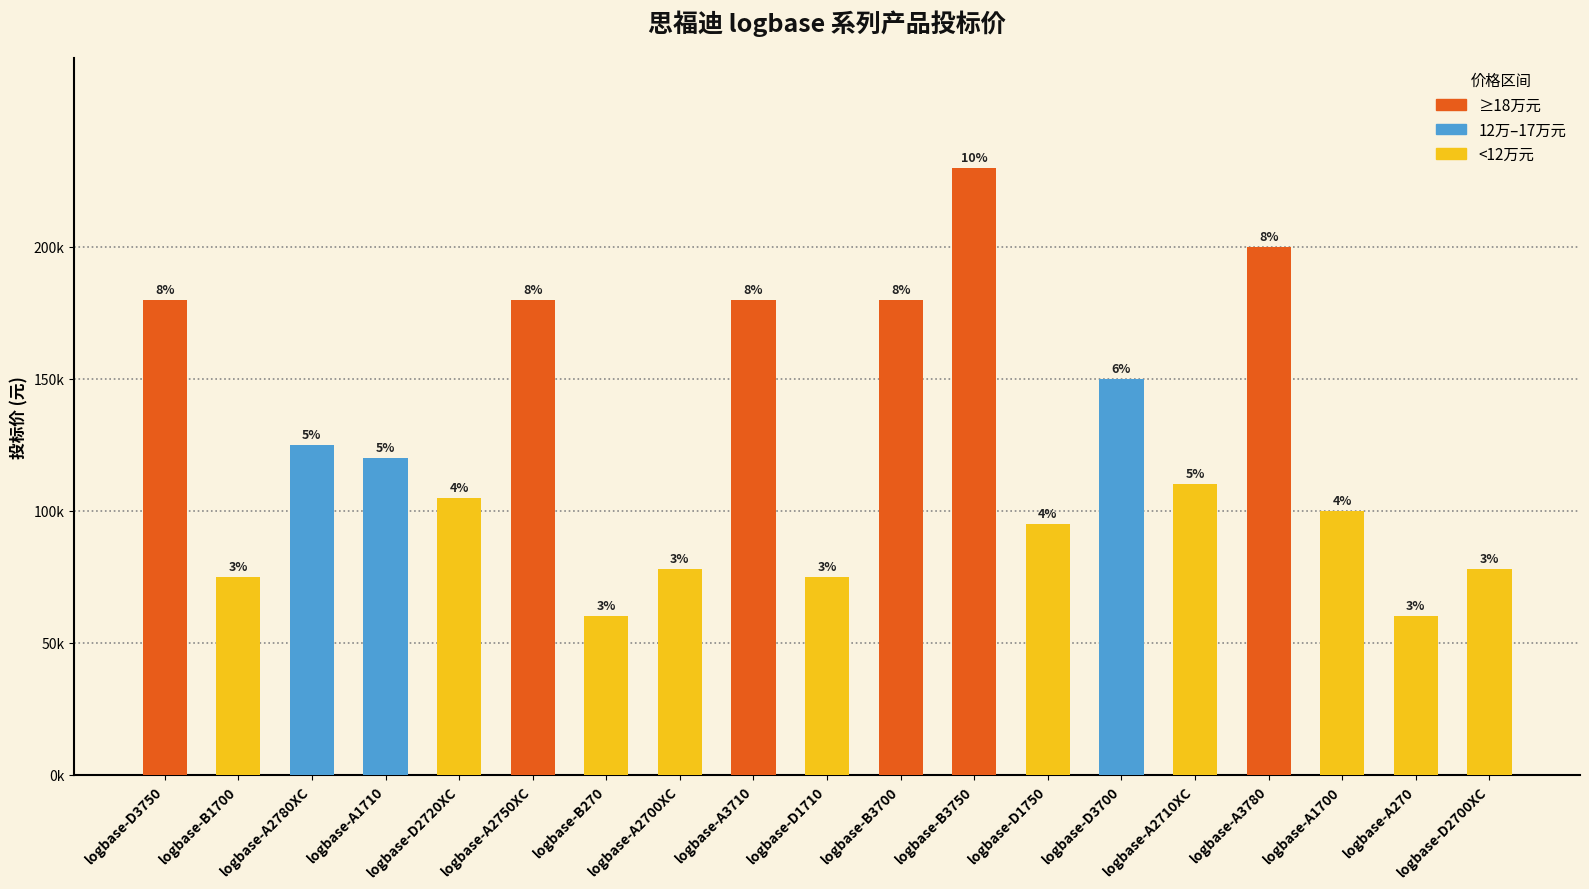

What is the sum of the values at logbase-A2750XC and logbase-D3700?

330000